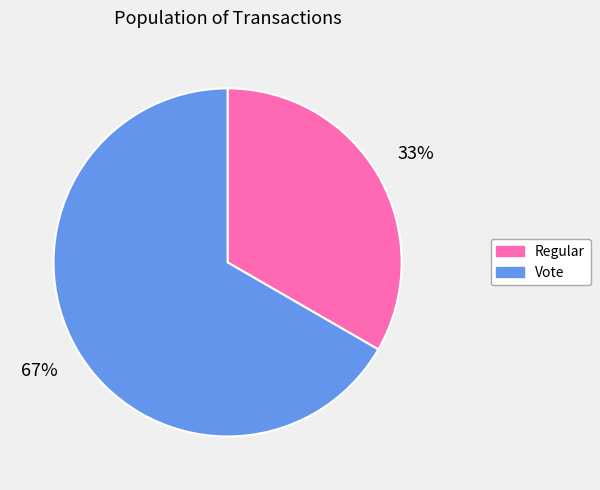

Which category has the smallest portion of the pie?

Regular